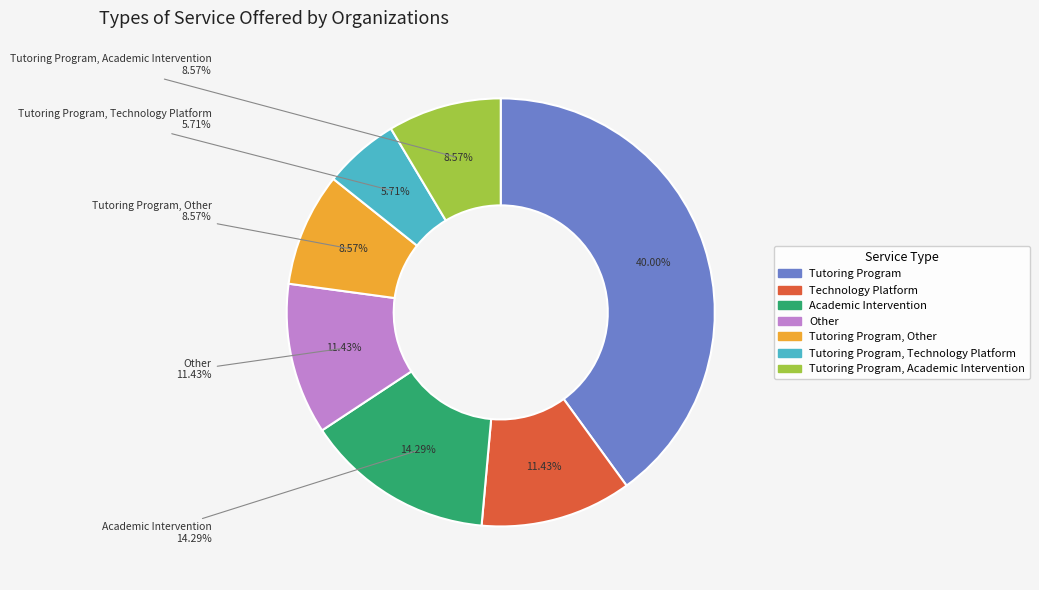

What percentage is NOT represented by Tutoring Program, Technology Platform?

94.3%